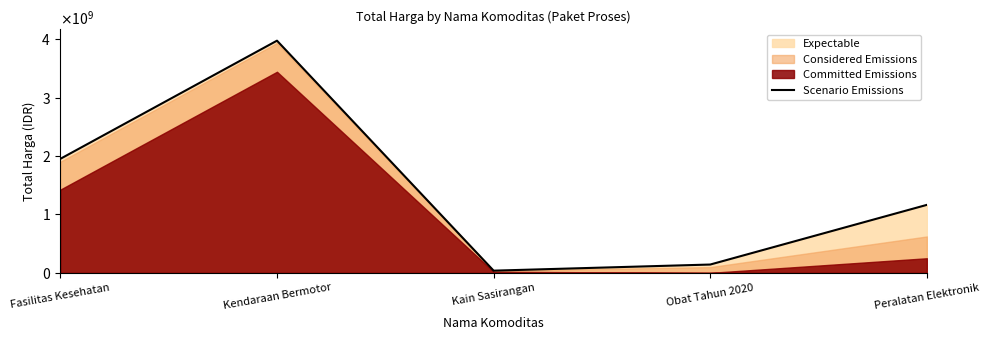

How many interior local peaks (higher than both neighbors) does the data have?

1